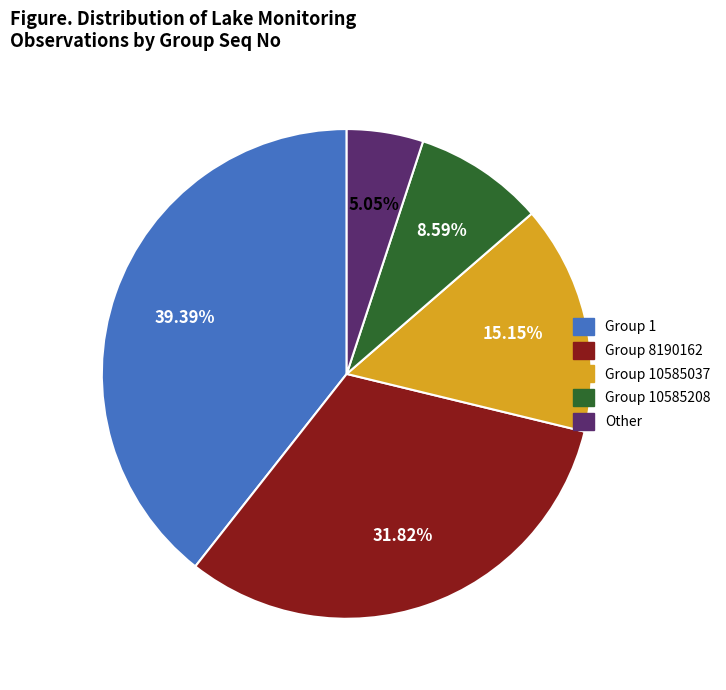

Which category has the smallest portion of the pie?

Other